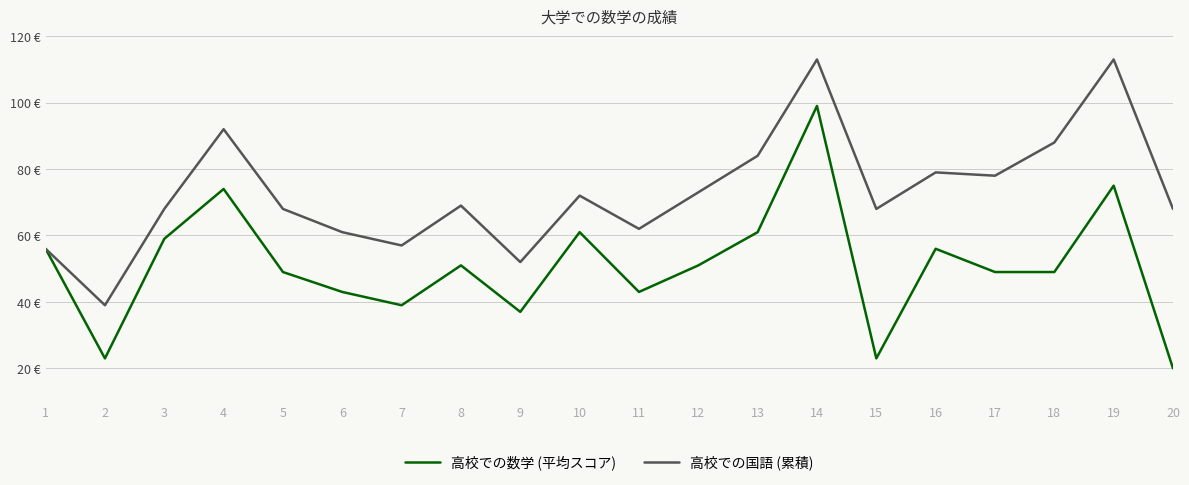

Is this an area chart (filled region under the line)?

No